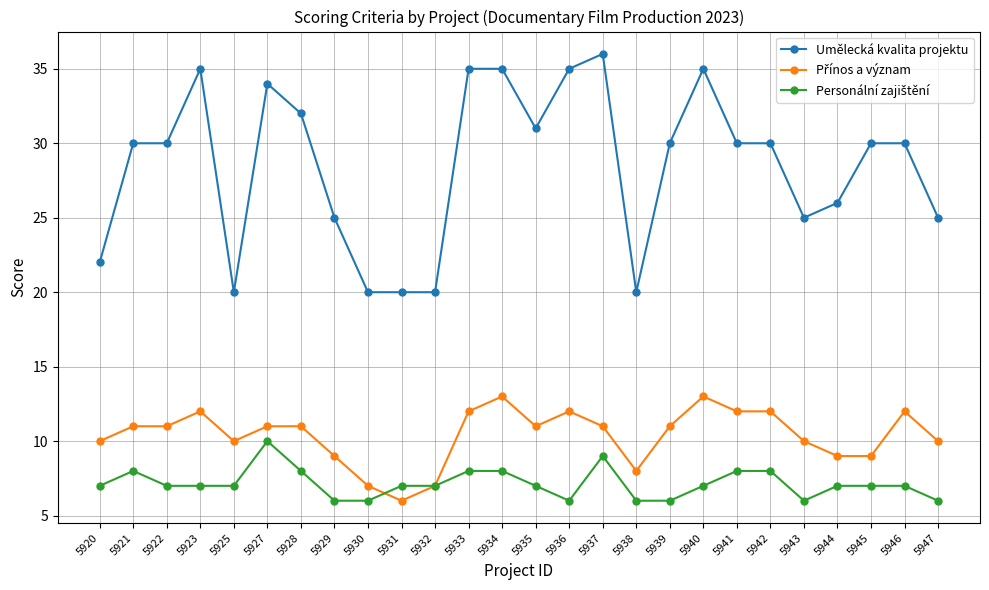

What is the greatest value displayed?

36